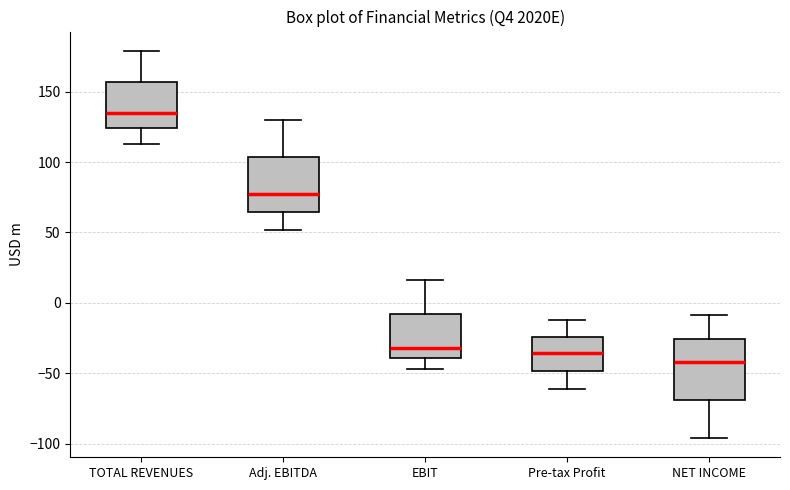

Which box's median line is the highest?

TOTAL REVENUES